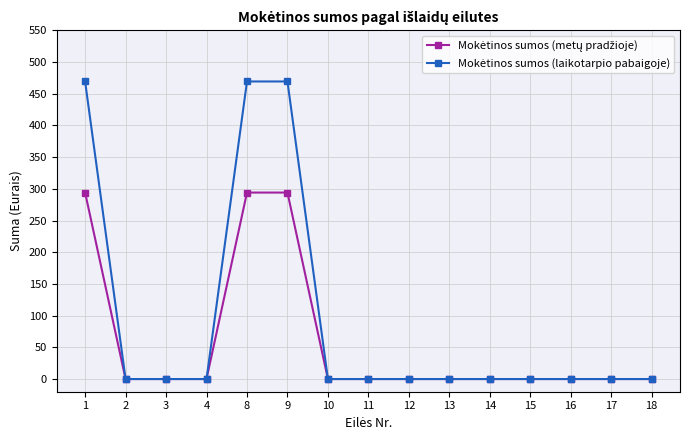

At how many categories does at least one series exceed 52?

3